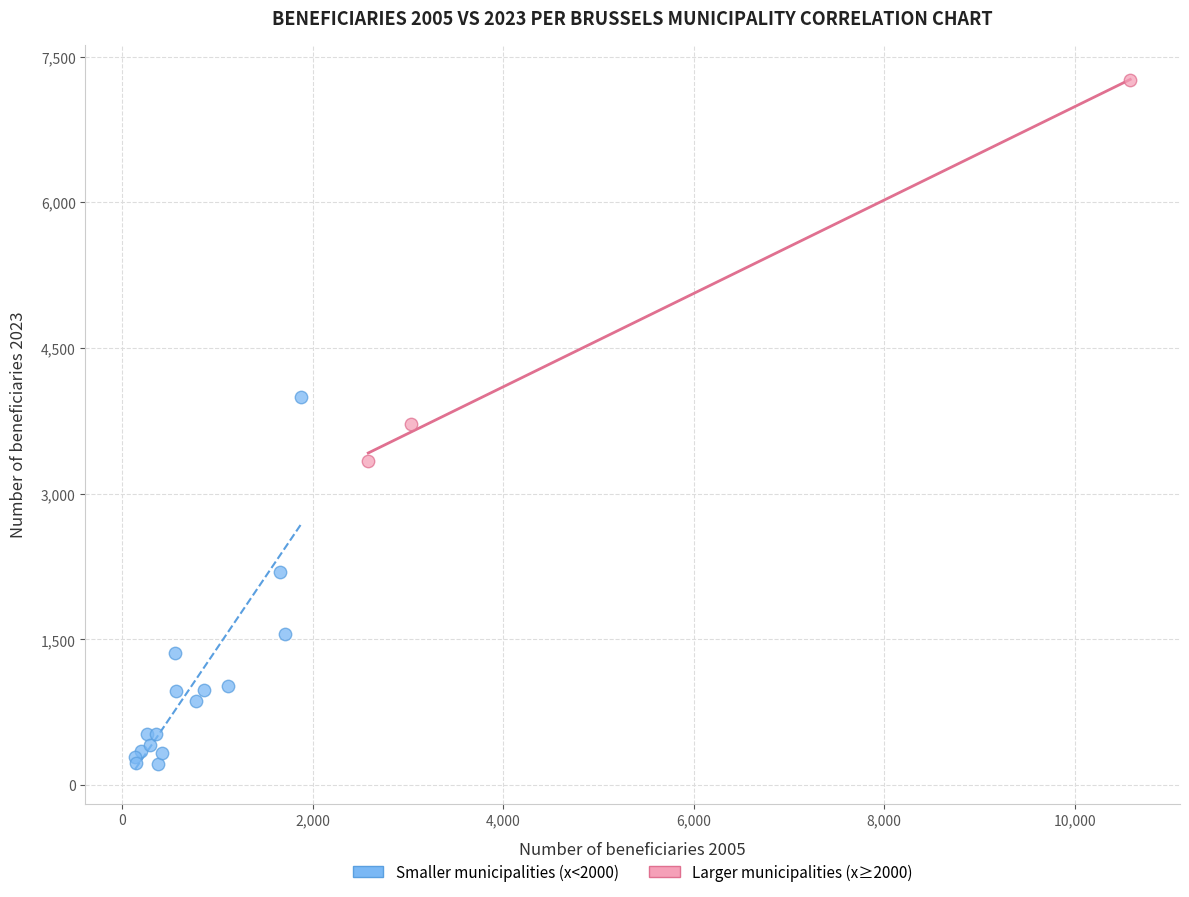

What are all the series names shown in the legend?

Smaller municipalities (x<2000), Larger municipalities (x≥2000)